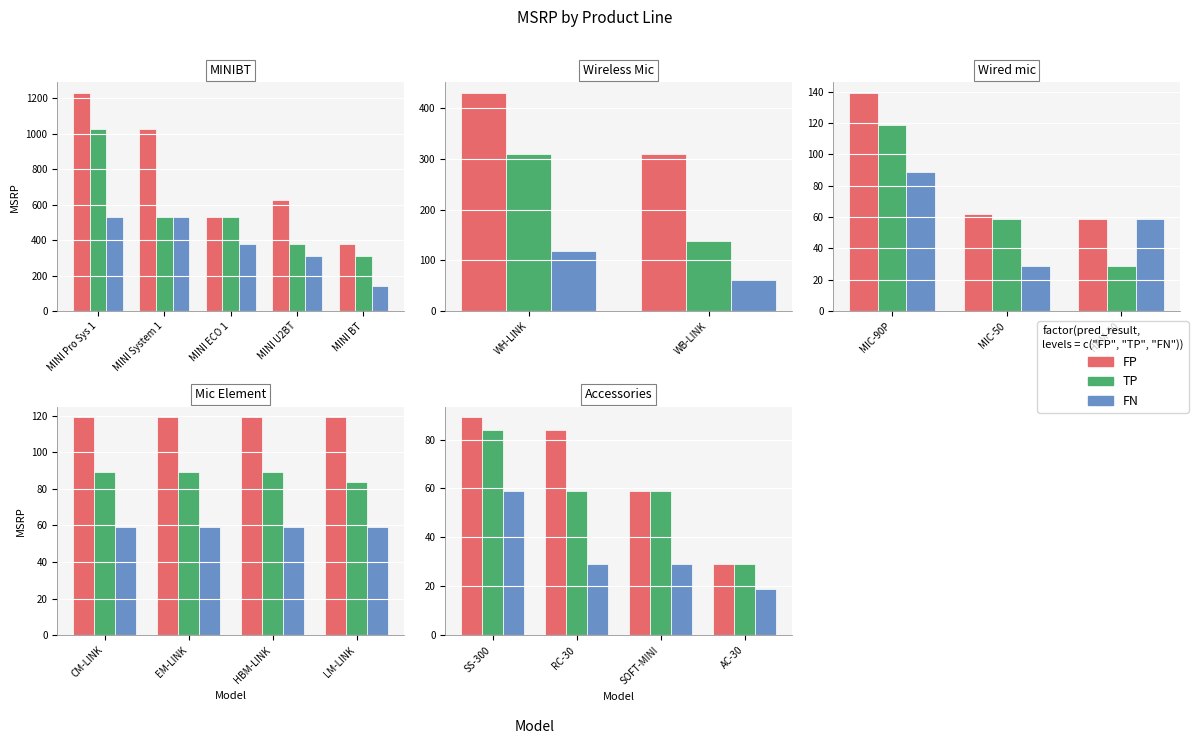

What is the average value of the FP series?

65